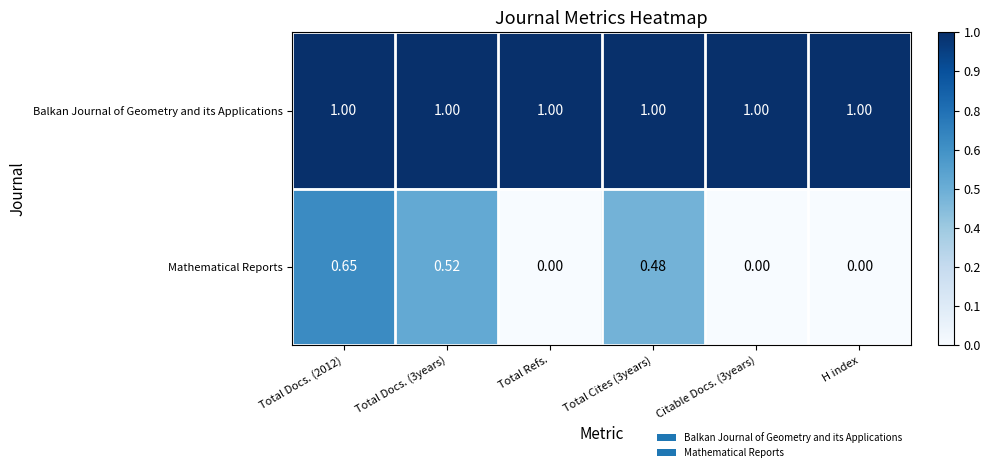

Which series has the largest total across all categories?

Balkan Journal of Geometry and its Applications